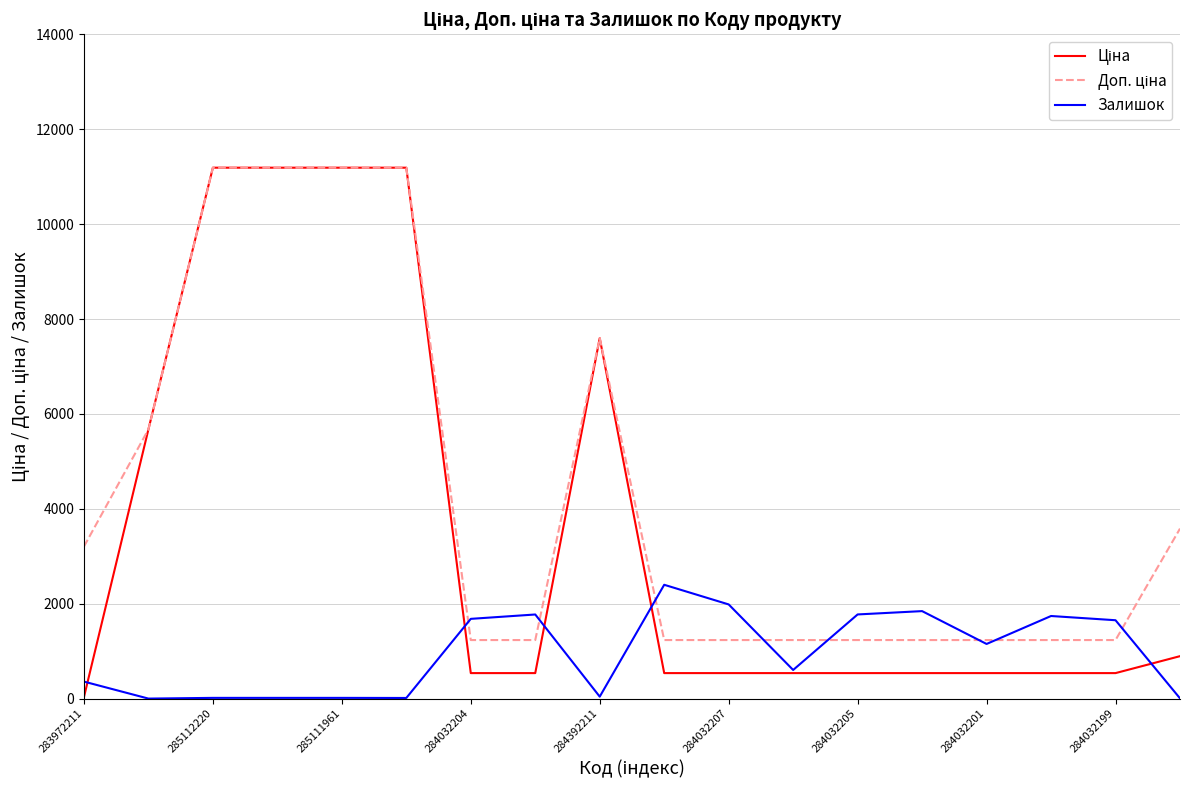

What is the greatest value displayed?

11188.2